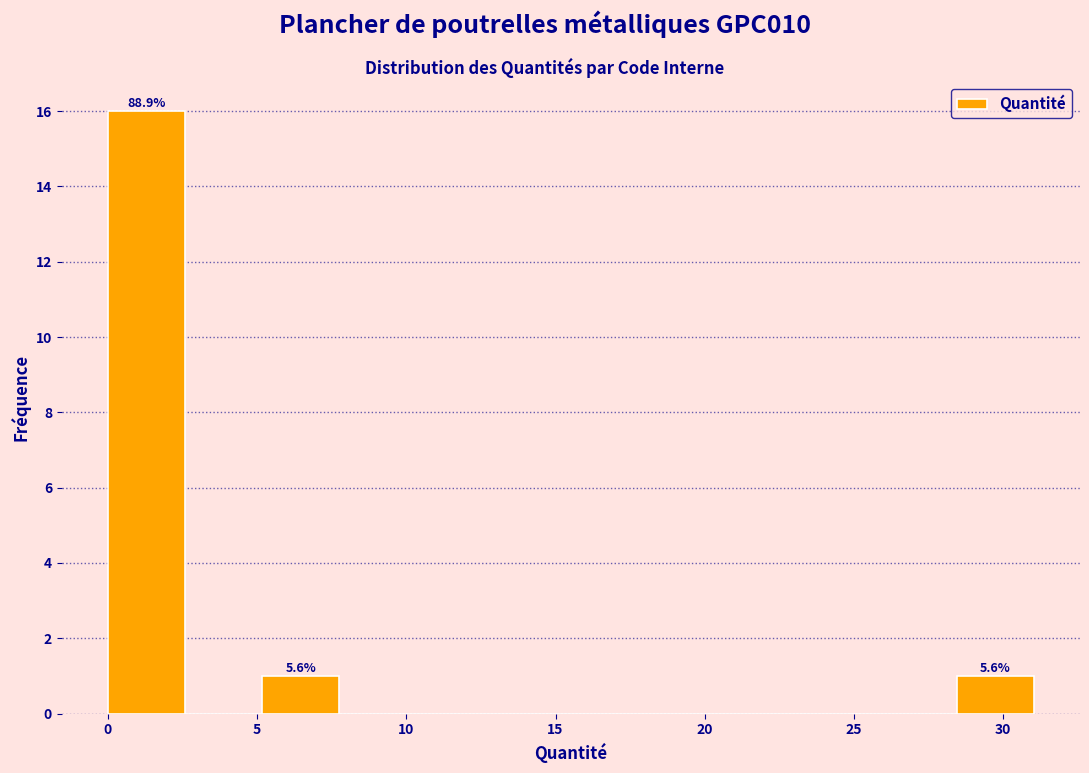

Over which range of the x-axis is the bar tallest?

0.0 to 2.5